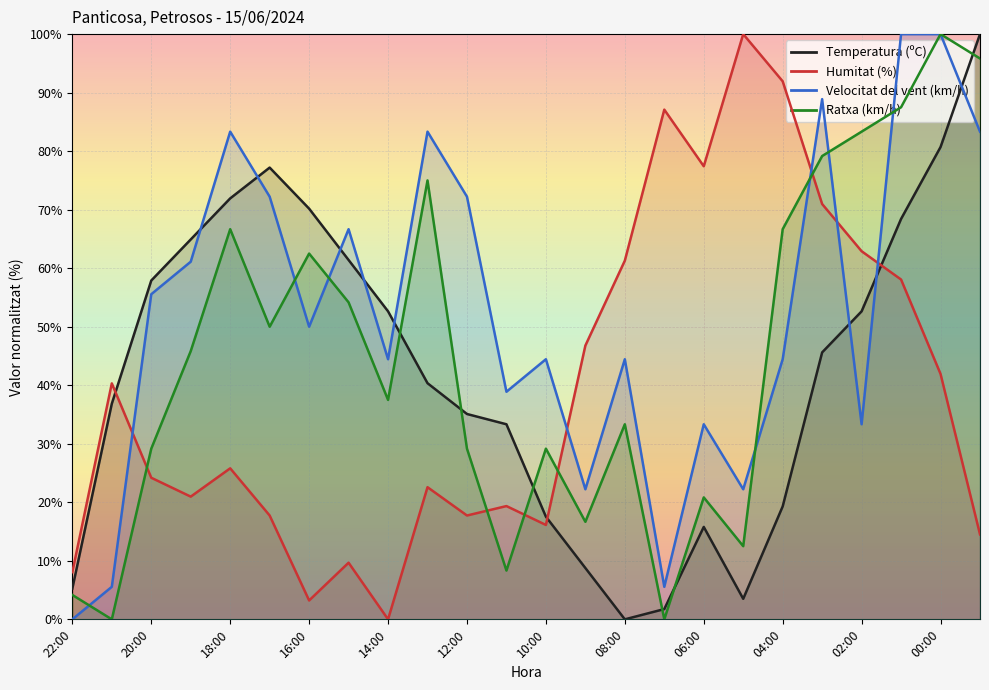

In Humitat (%), how many points are higher than both neighbors (excluding endpoints)?

7